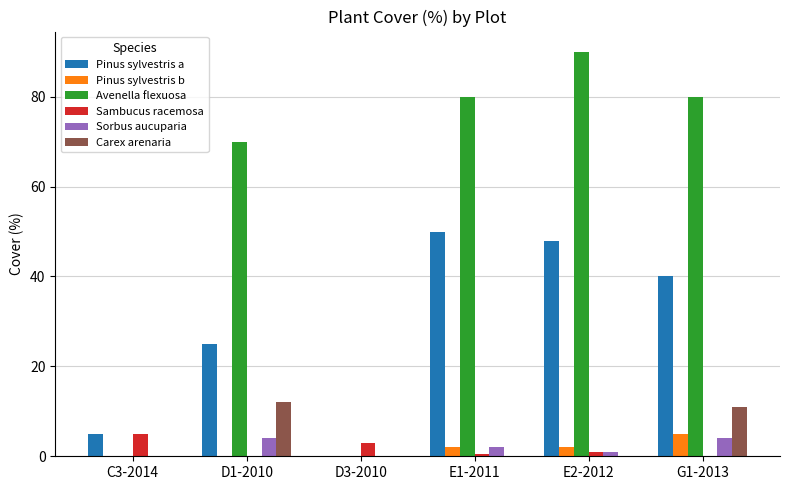

Which category has the highest value across all series?

E2-2012